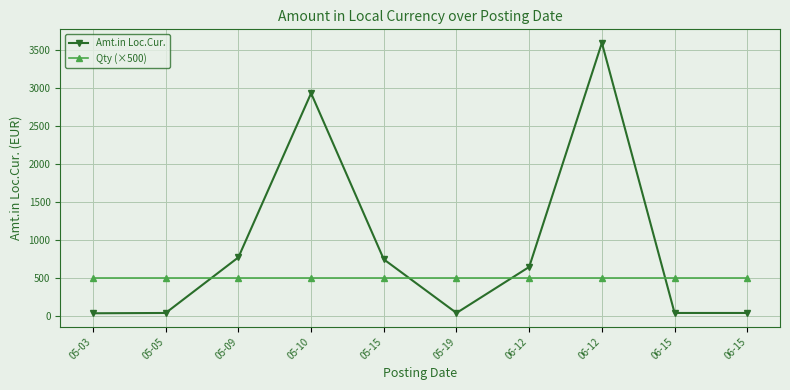

What is the spread (max minus min) of values at 05-05?

455.0